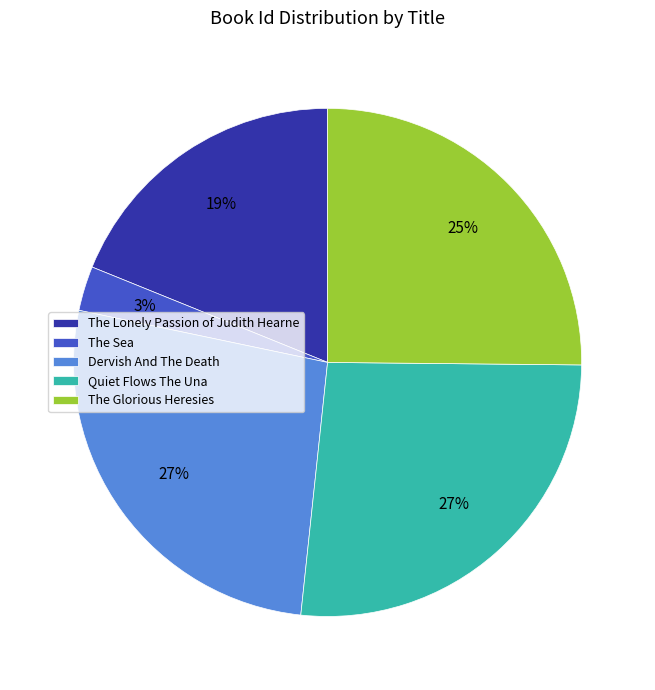

Do Quiet Flows The Una and The Sea together represent more than half of the pie?

No